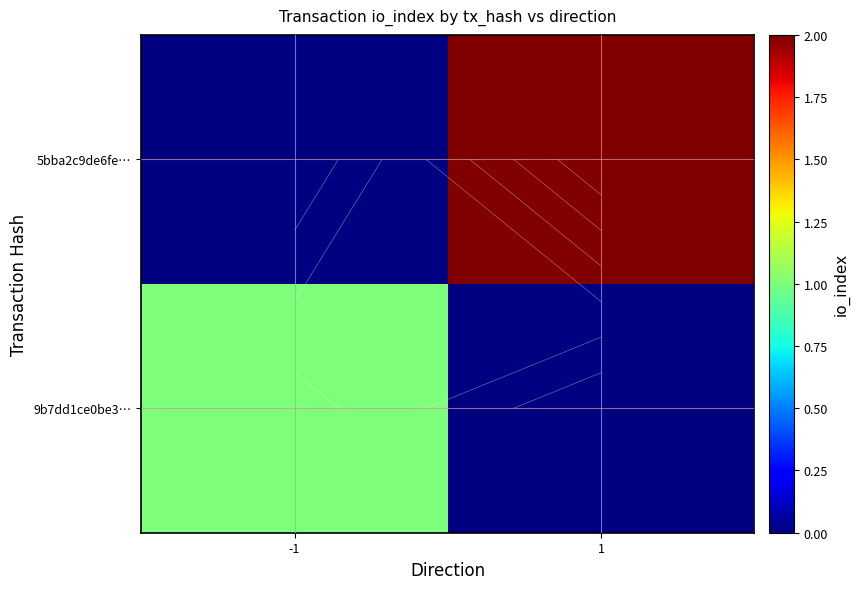

At how many categories does at least one series exceed 1?

1